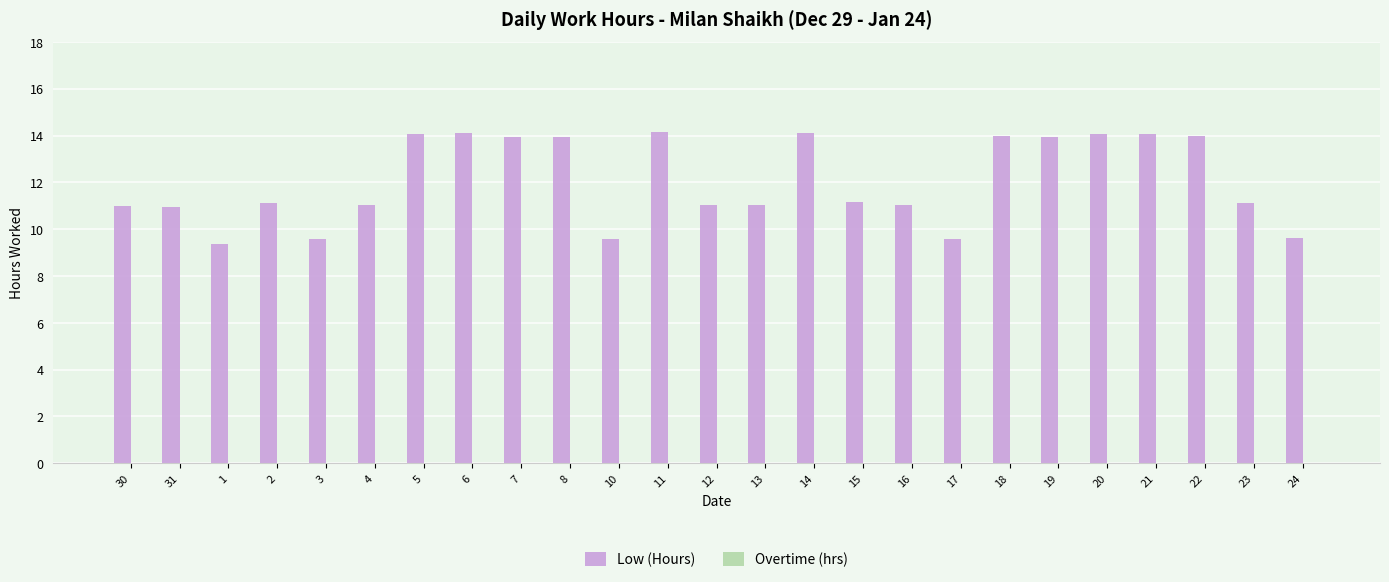

What is the greatest value displayed?

14.1